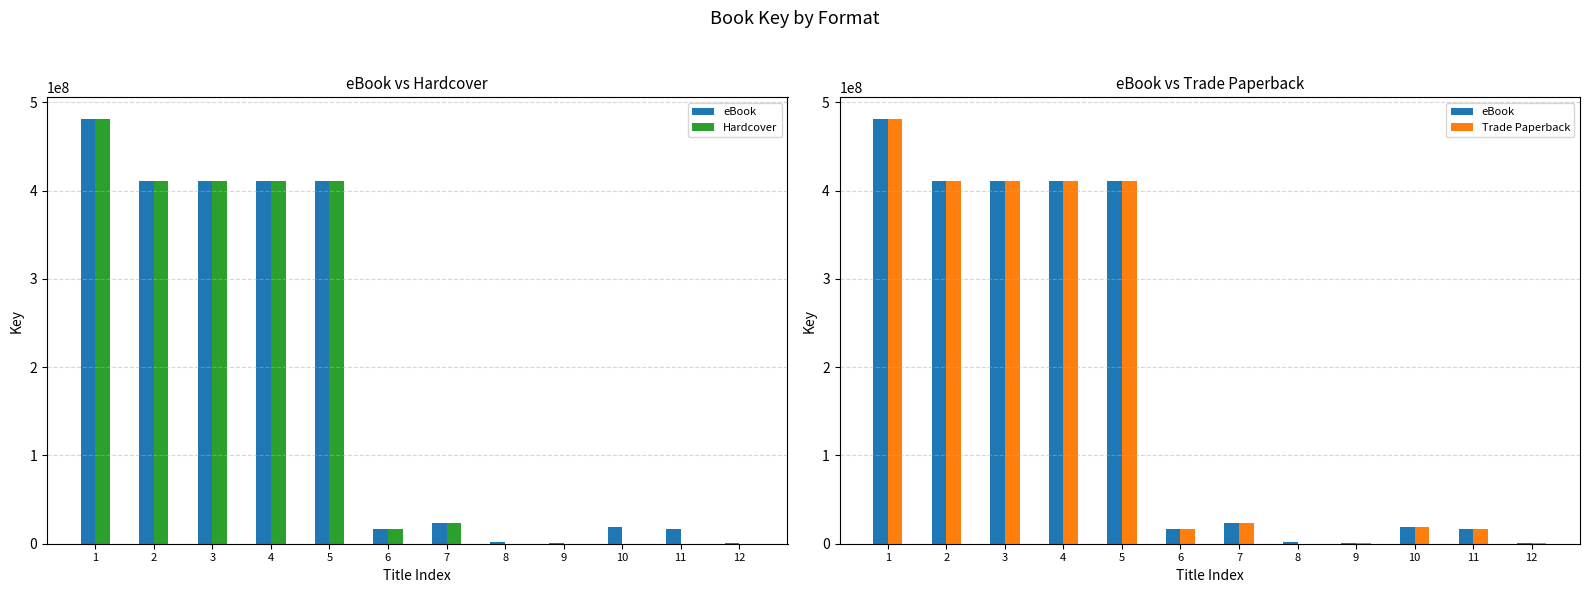

What is the total value across all series at 12?

664494